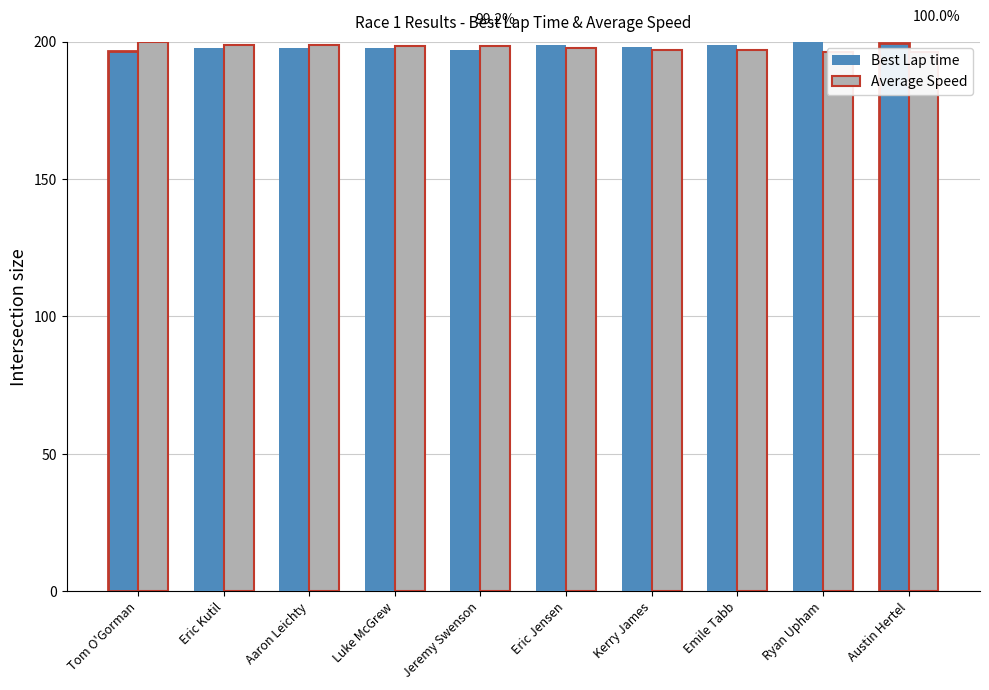

The Average Speed series shows 66.8 at Kerry James. True or false?

False